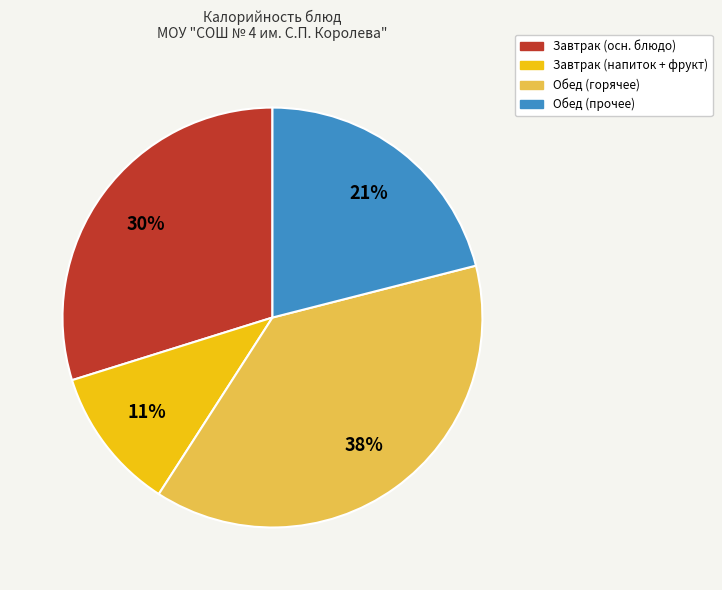

Is there any slice that represents more than half of the pie?

No